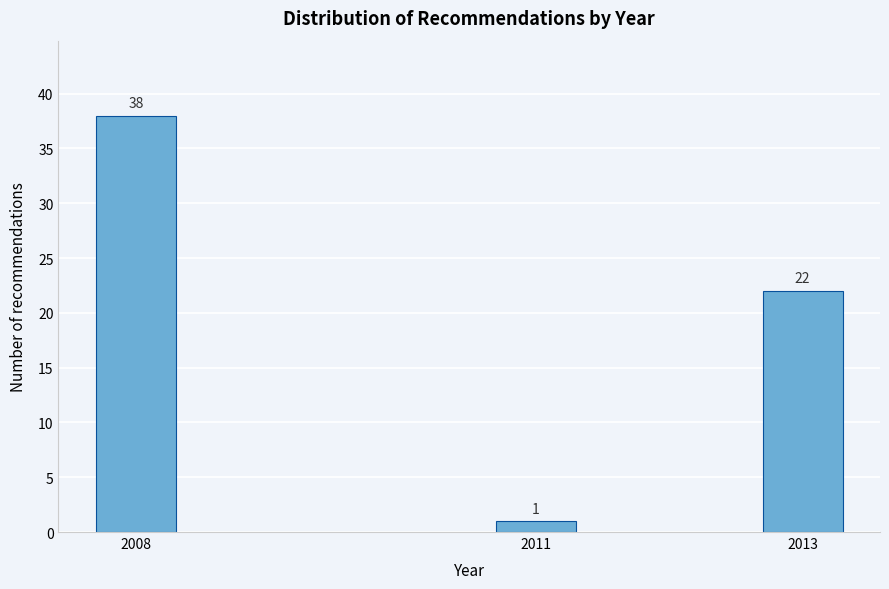

Reading left to right, list all the values displayed in this chart.

38	1	22